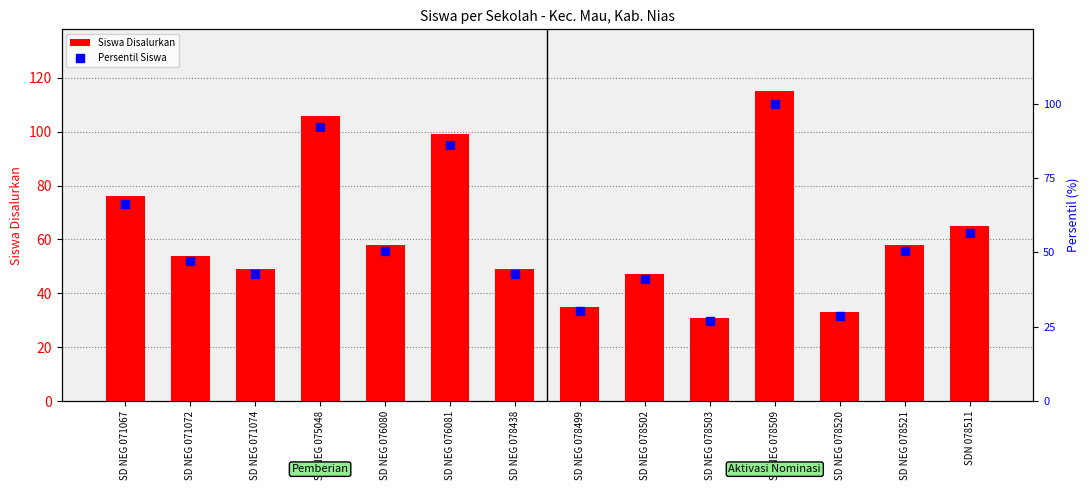

What are all the series names shown in the legend?

Siswa Disalurkan, Persentil Siswa